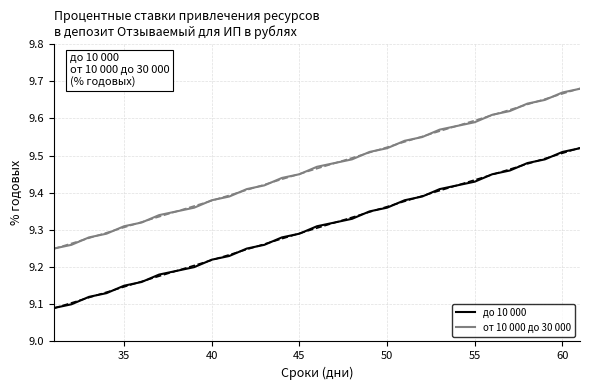

What is the value of the от 10 000 до 30 000 point at the 22nd from the left?

9.6